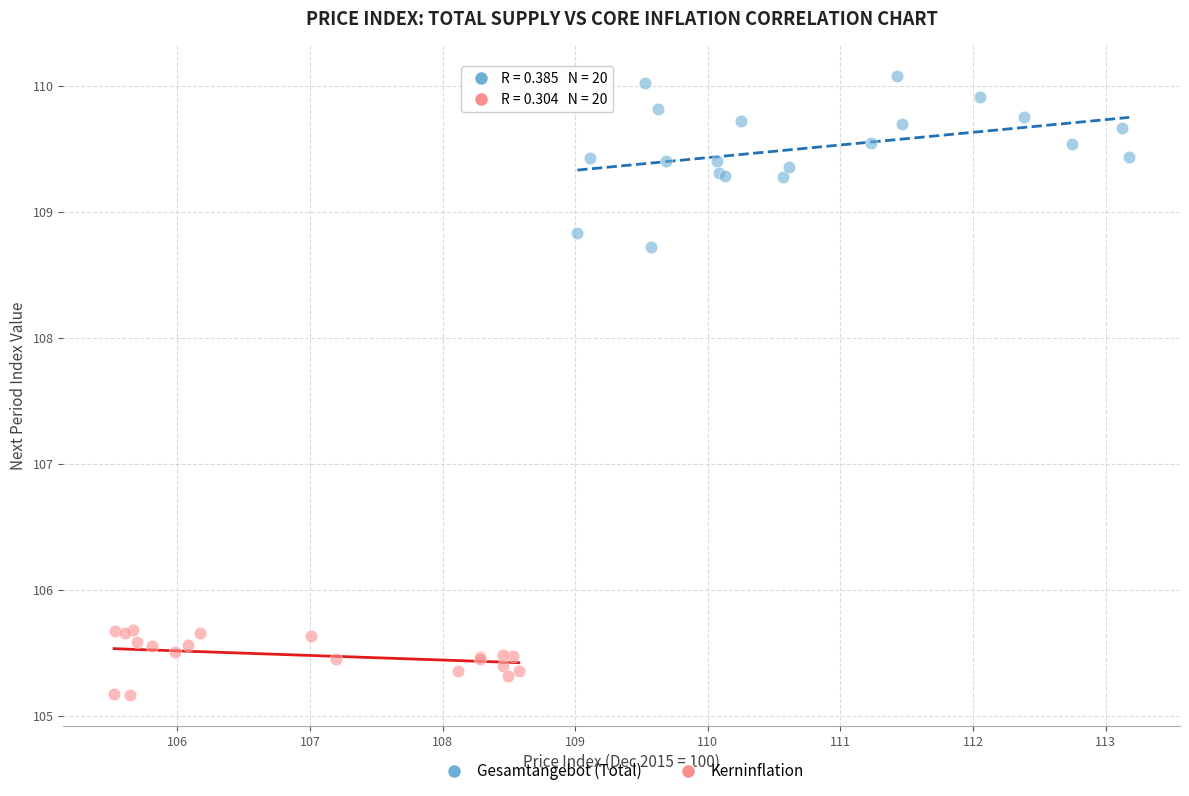

Which series reaches the minimum Y coordinate?

Kerninflation